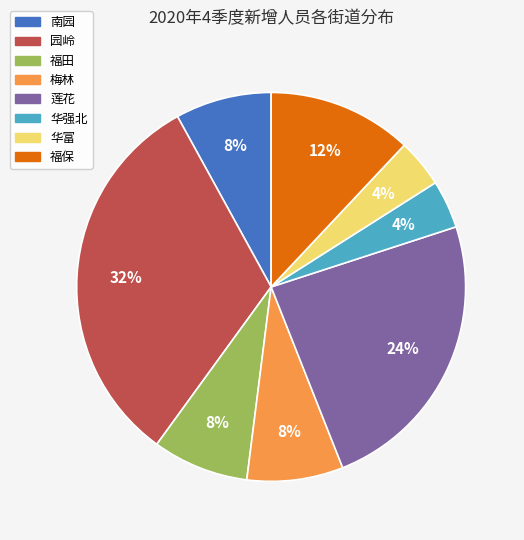

Is 南园 the majority of the pie?

No